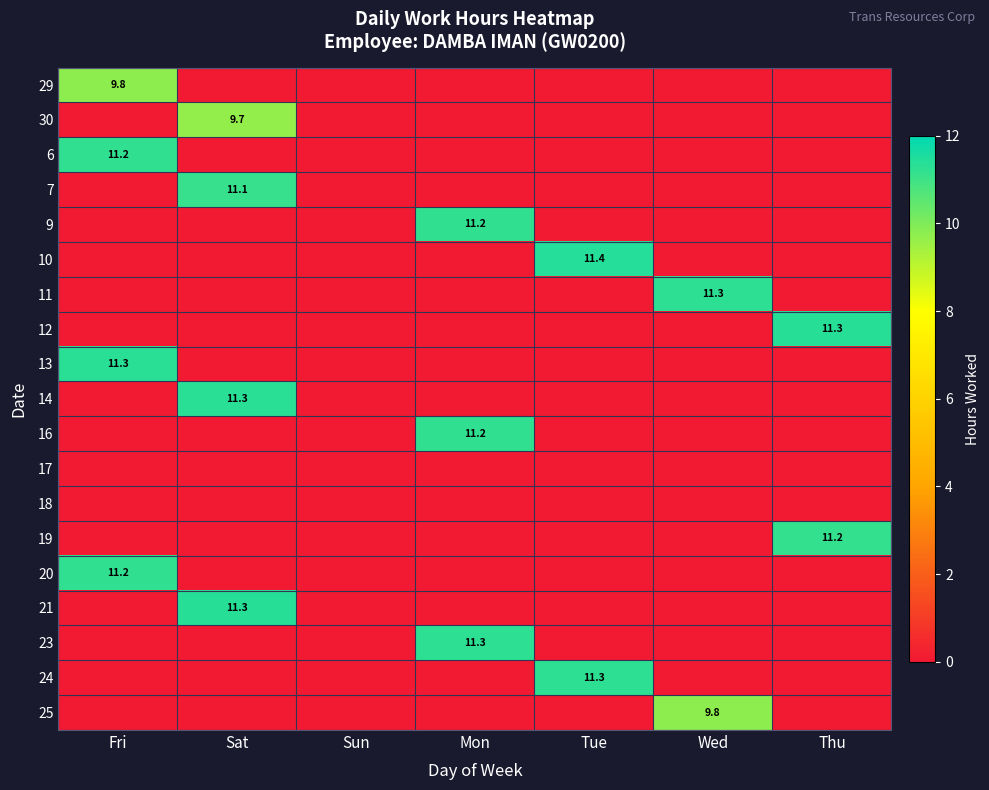

The 25 series shows 0.0 at Sun. True or false?

True